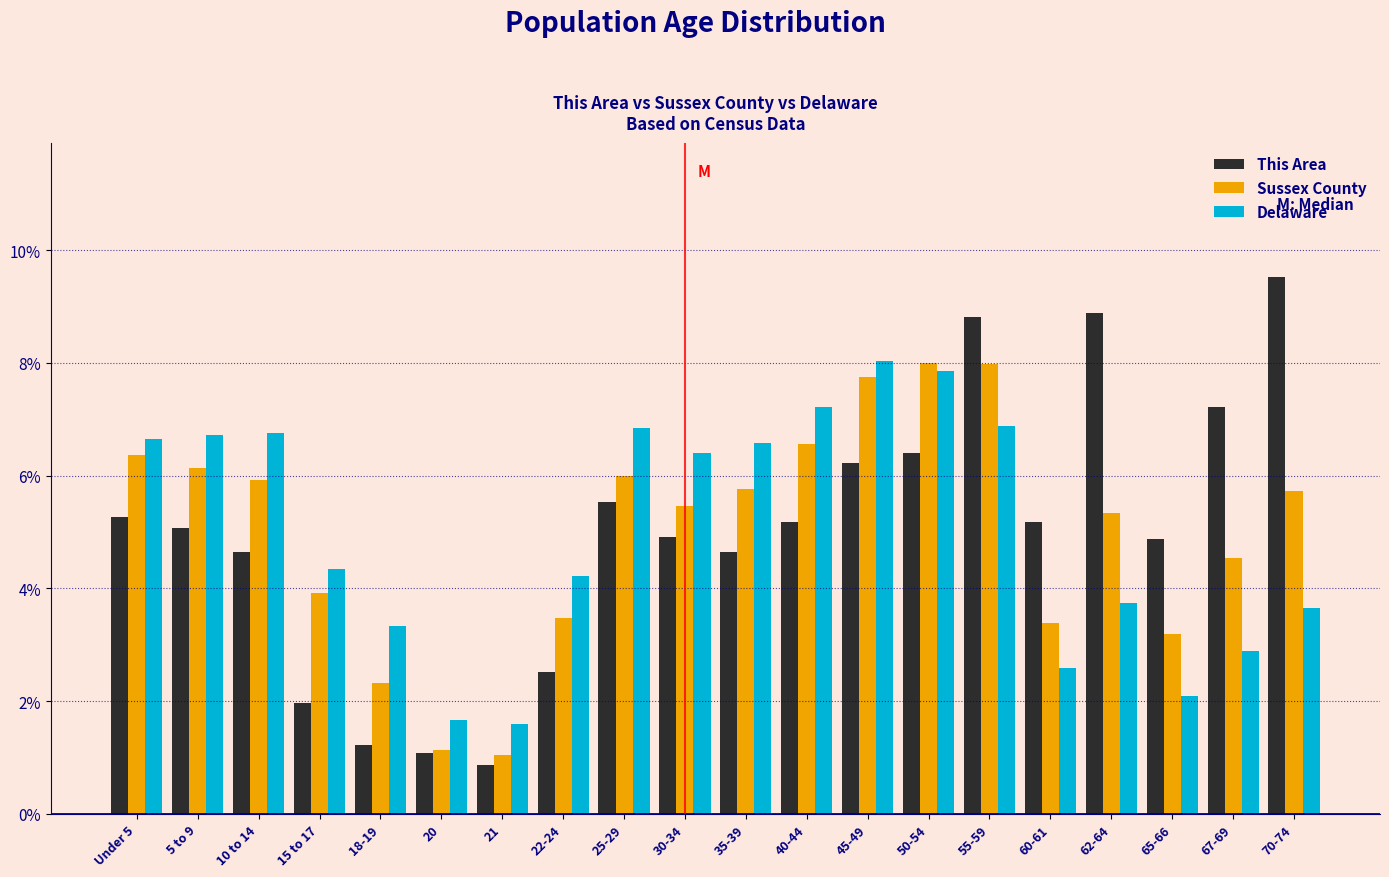

Is it true that Sussex County equals 6.4 at Under 5?

True